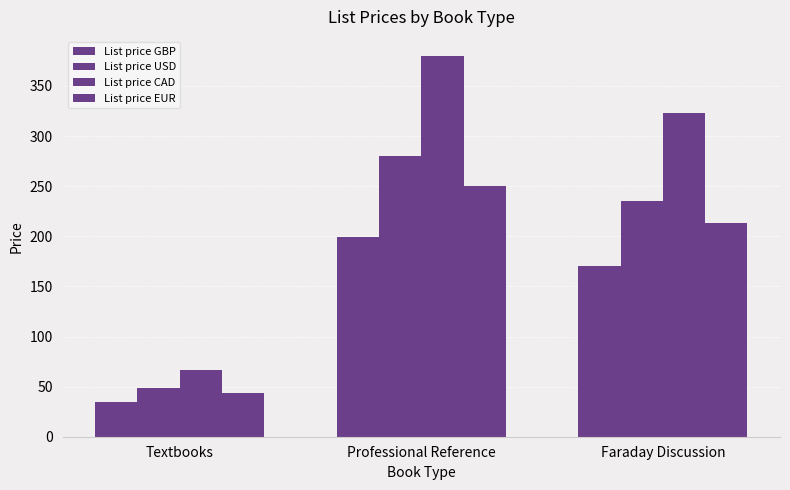

How many distinct data groups are displayed?

4